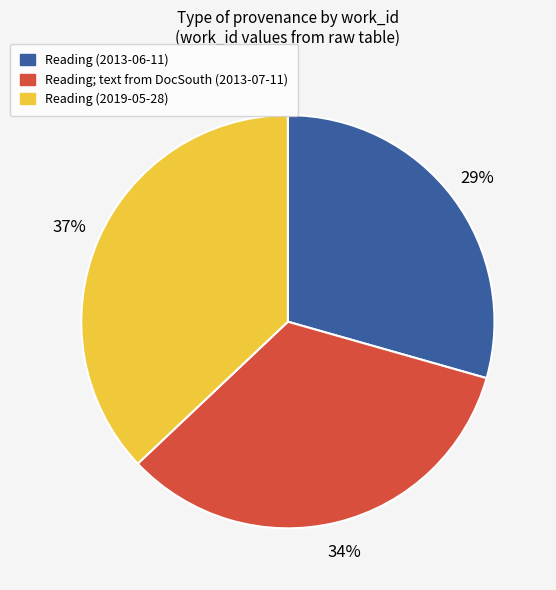

How many slices are in this pie chart?

3